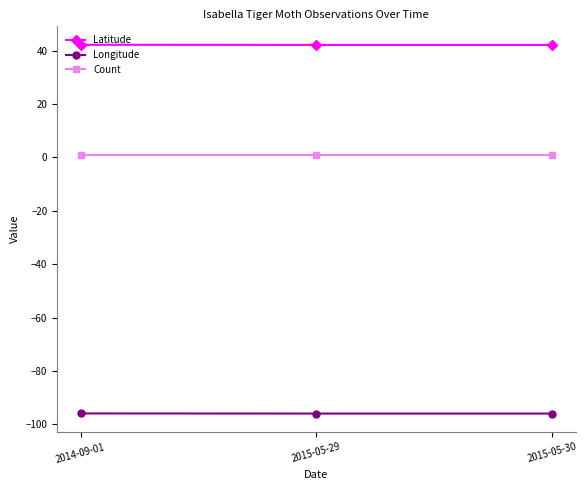

The Count series shows 1.0 at 2015-05-29. True or false?

True